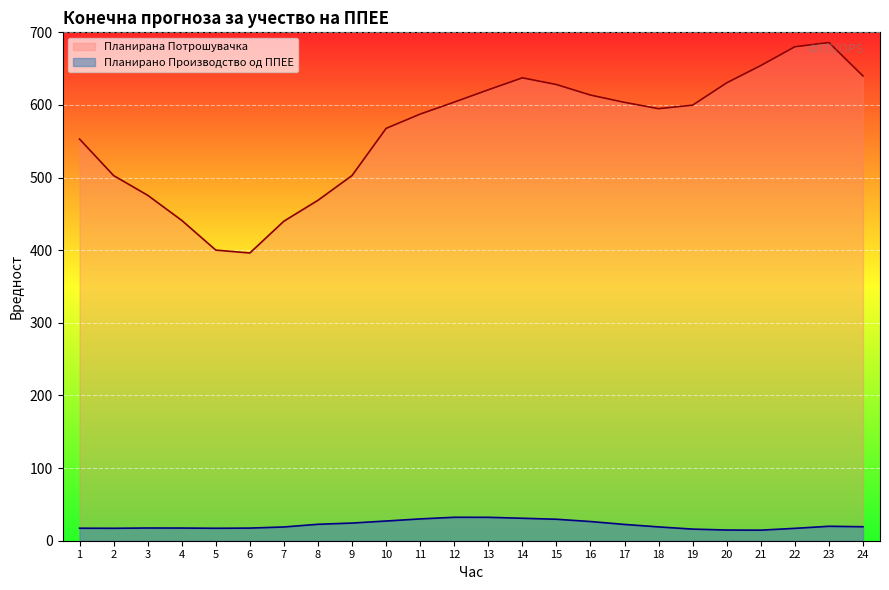

What is the value of the Планирана Потрошувачка point at the 12th from the left?

603.9